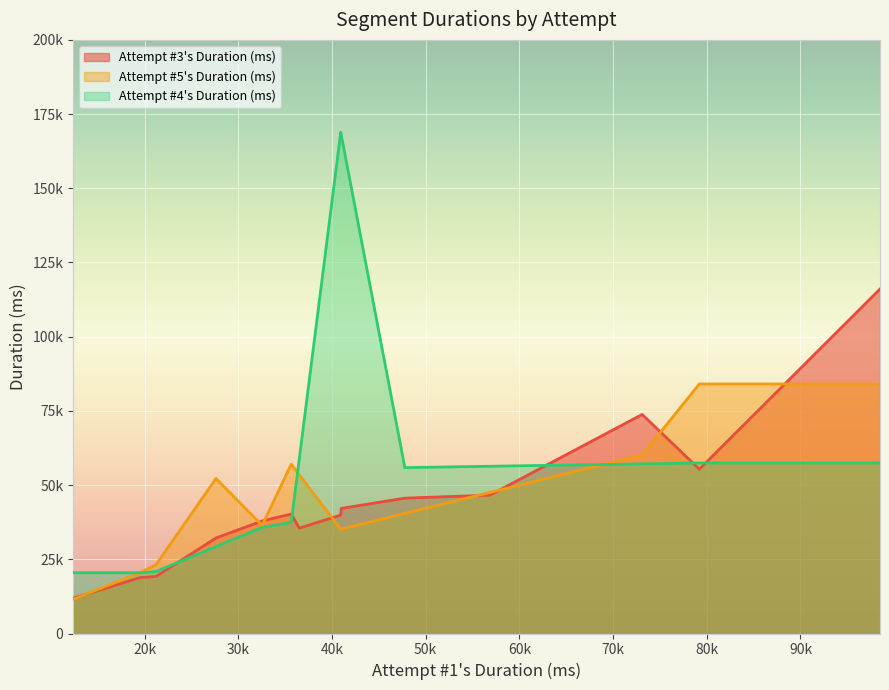

Read the value at 9.

47776